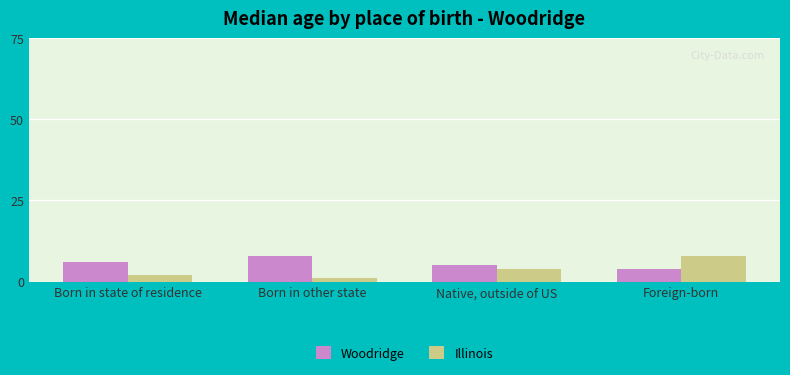

Count the Woodridge values in the range 5 to 8.

3